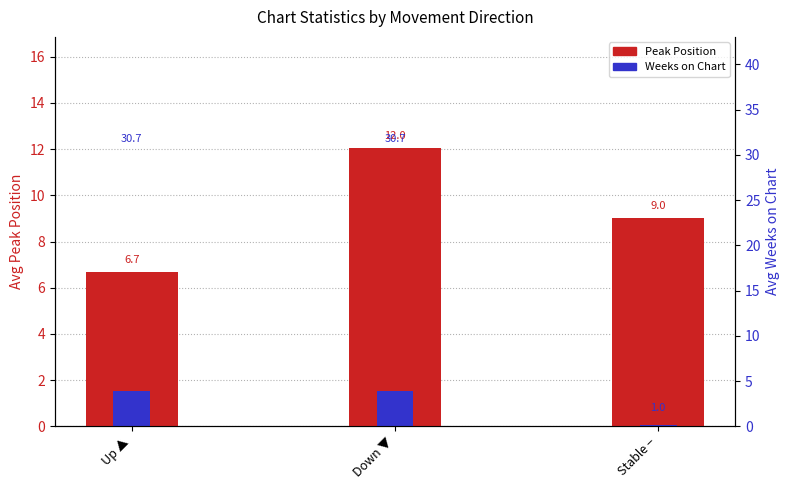

Where does the Weeks on Chart series first go above 1?

Up ▲